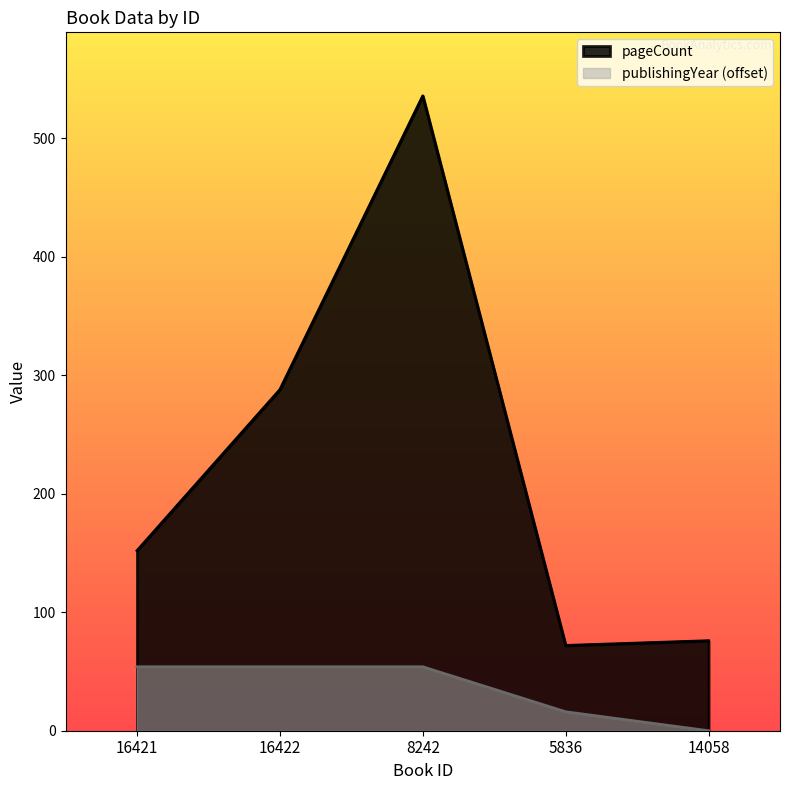

How many lines are shown in the chart?

2